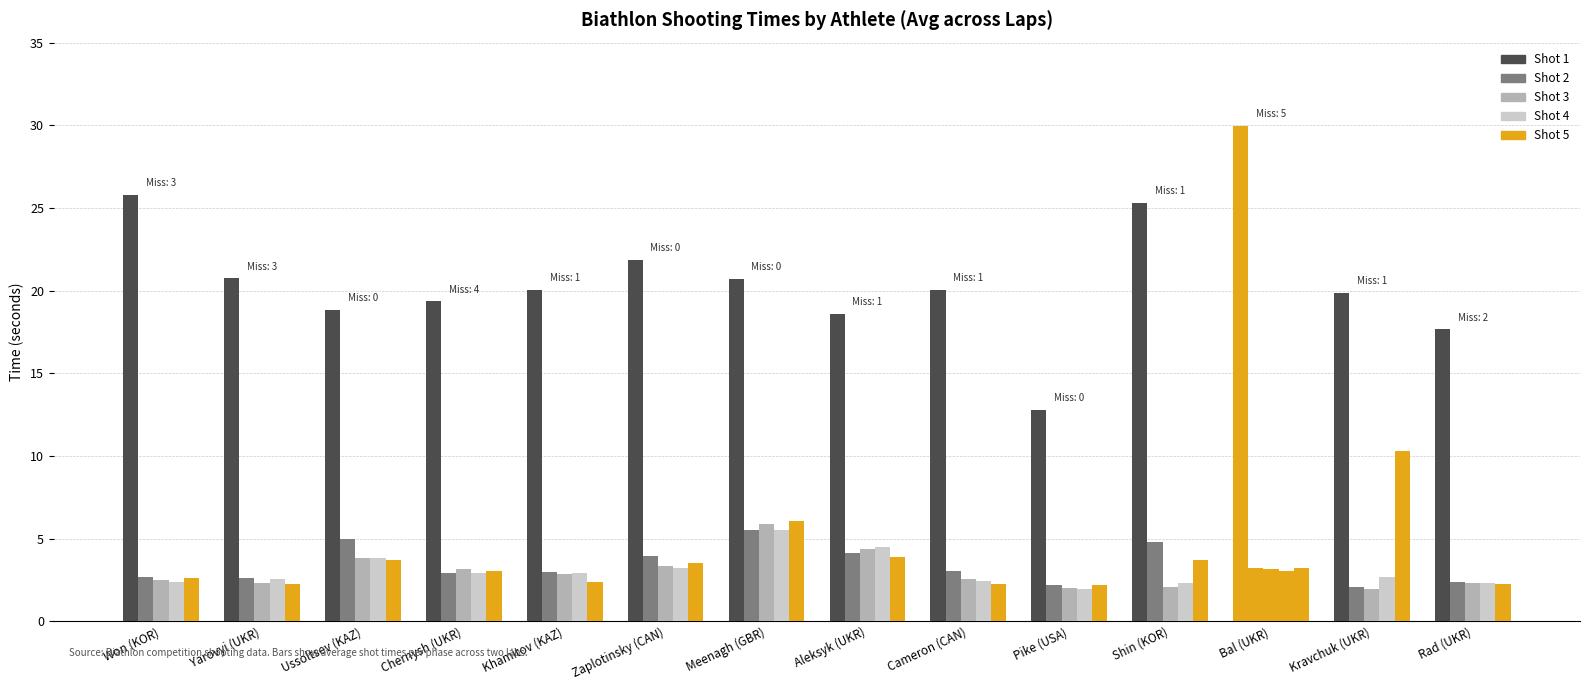

How many distinct data groups are displayed?

5